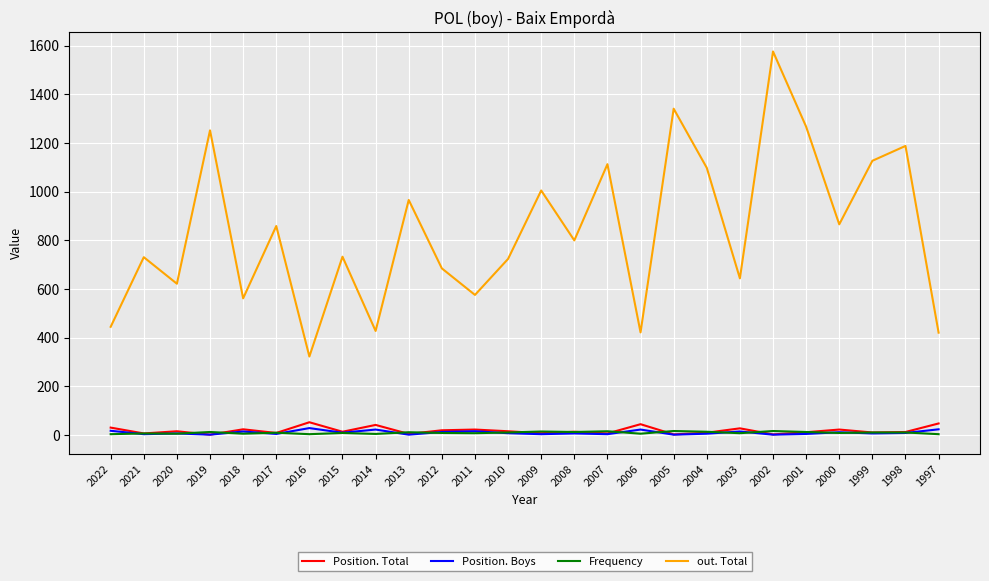

Which series has the largest range (max minus min)?

out. Total